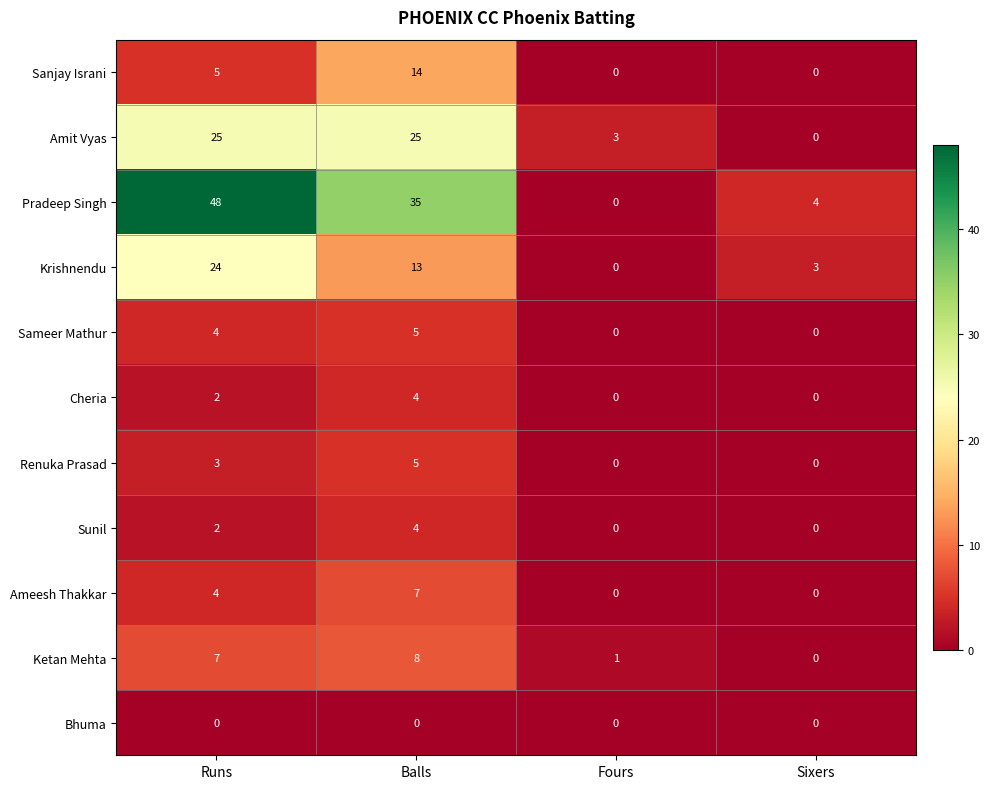

What is the greatest value displayed?

48